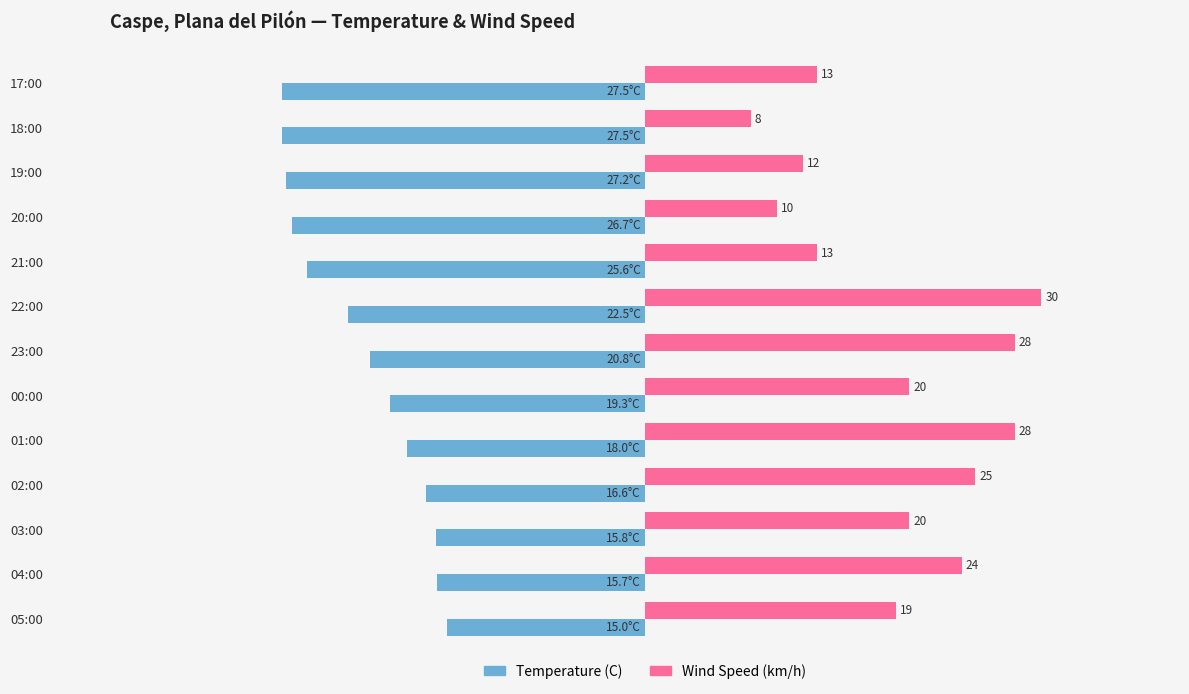

At which label is Temperature (C) closest to -21?

23:00